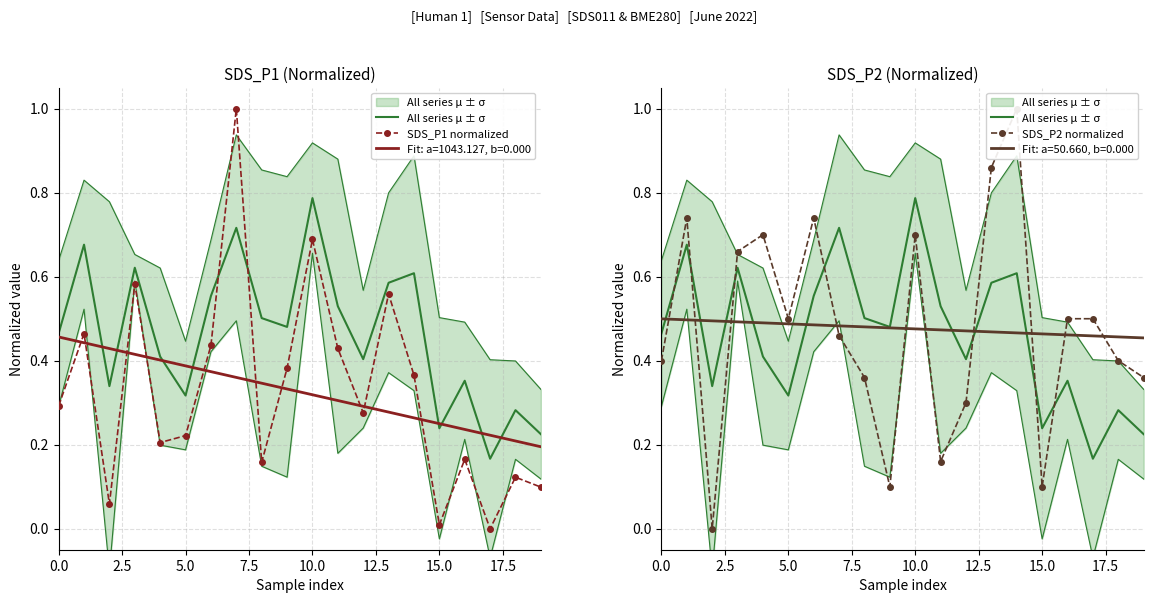

Where is All series µ ± σ nearest to the value 0?

17